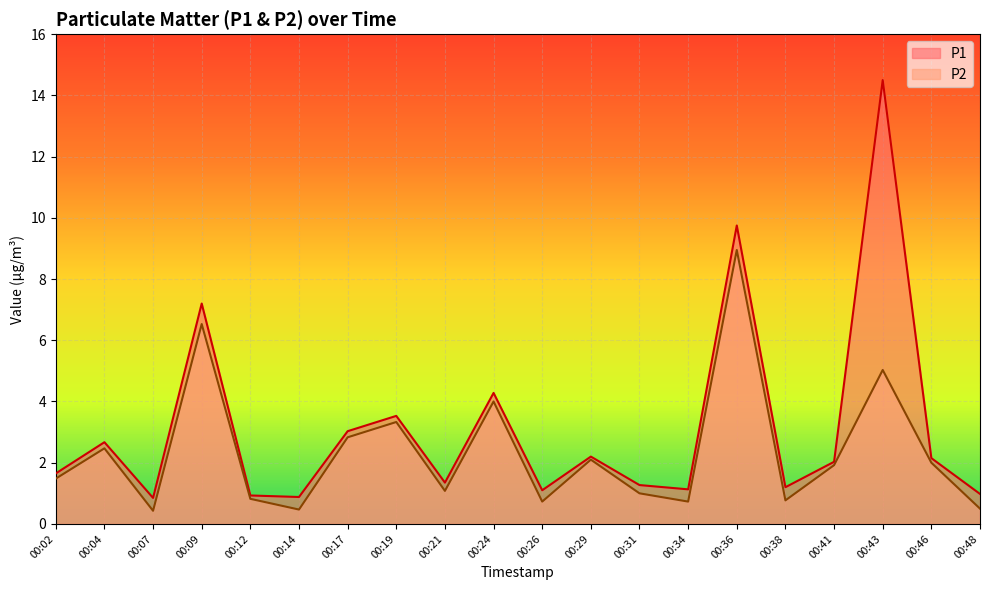

Rank the series by their maximum value, from highest to lowest.

P1, P2